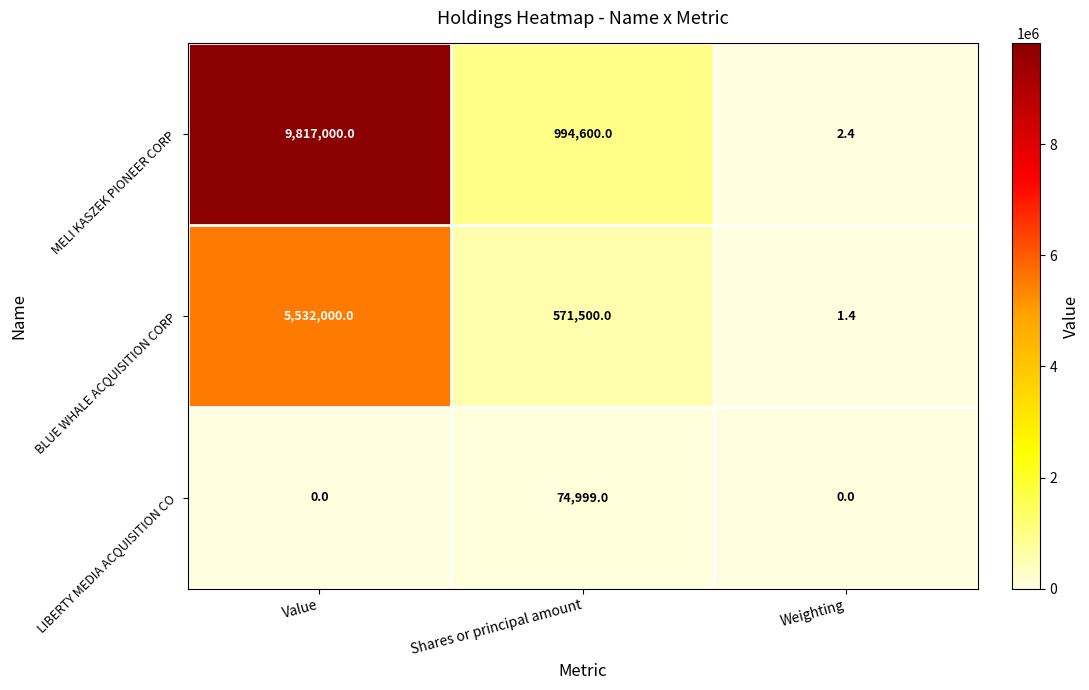

Rank the series by their maximum value, from lowest to highest.

LIBERTY MEDIA ACQUISITION CO, BLUE WHALE ACQUISITION CORP, MELI KASZEK PIONEER CORP